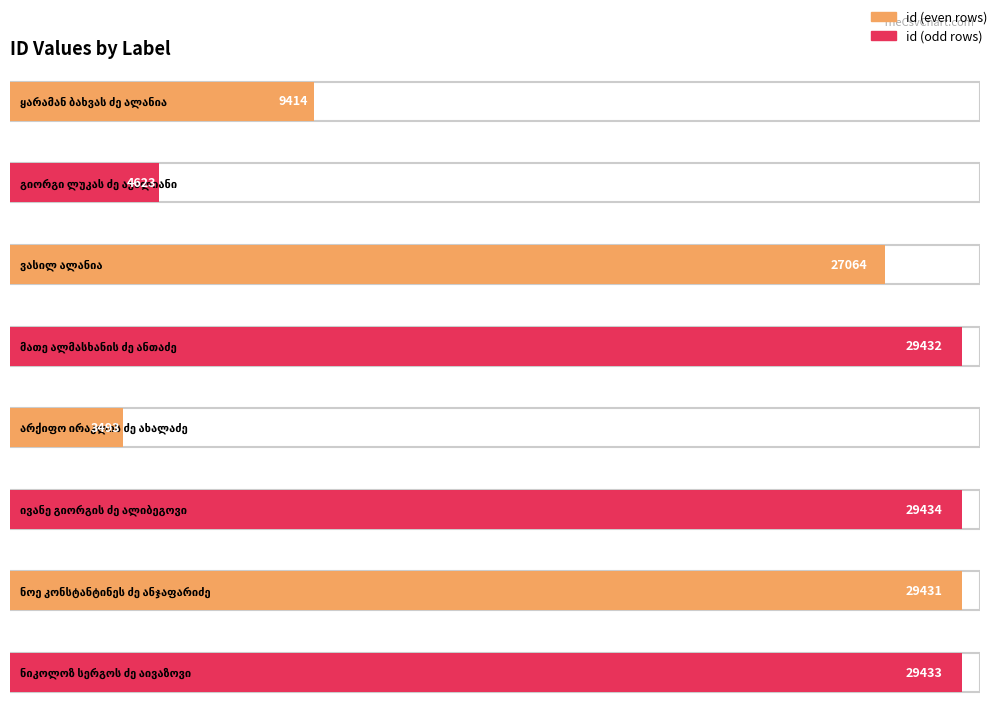

What is the maximum value shown in the chart?

29434